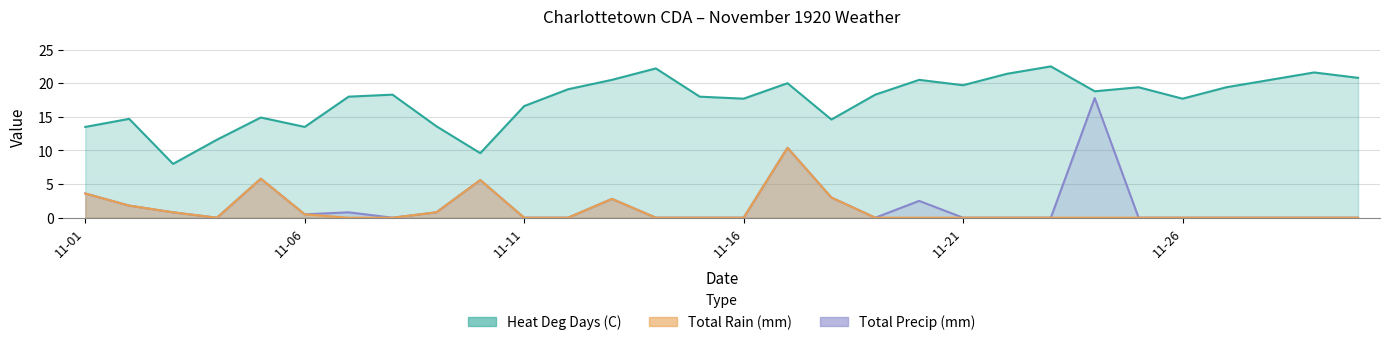

True or false: Total Precip (mm) and Heat Deg Days (C) intersect in this chart.

False